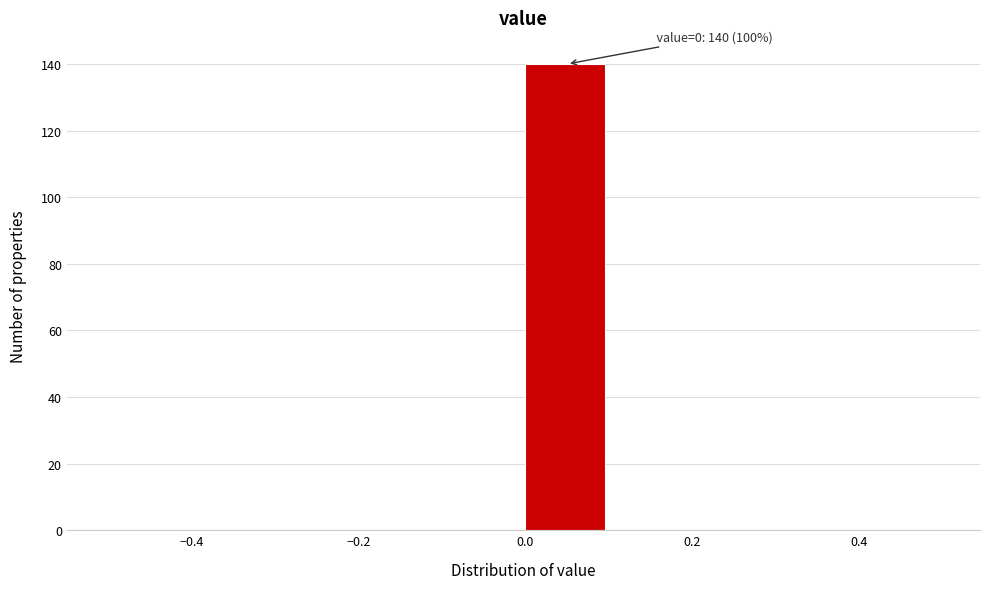

Which range on the x-axis has the tallest bar?

0.0 to 0.1